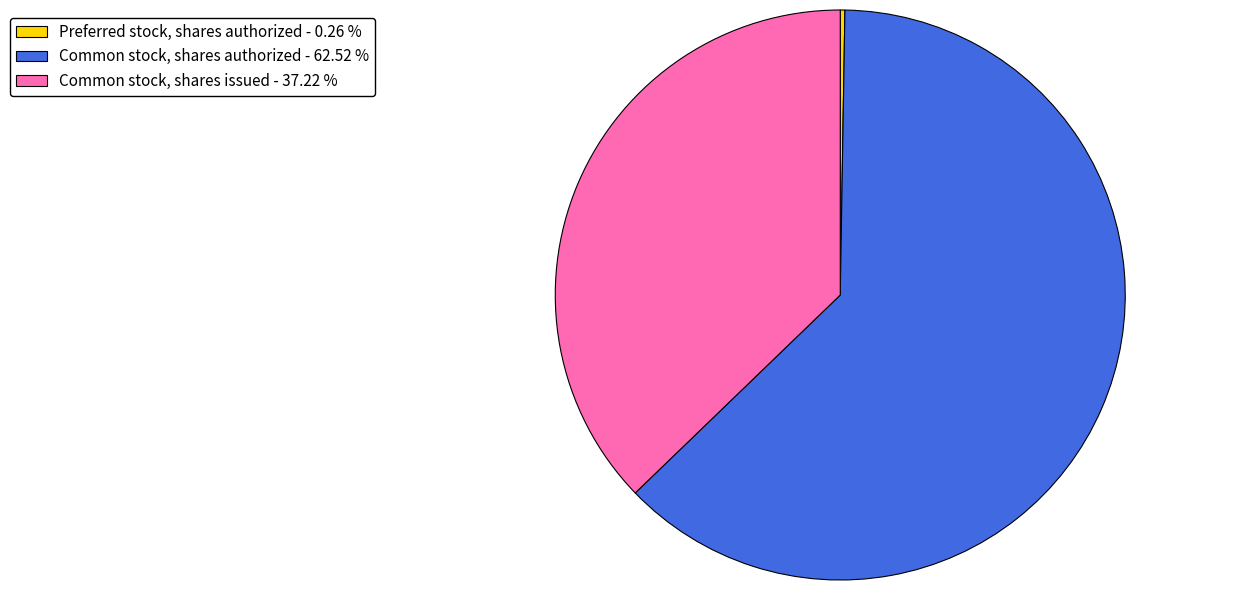

Which slice represents more than half of the pie?

Common stock, shares authorized - 62.52 %